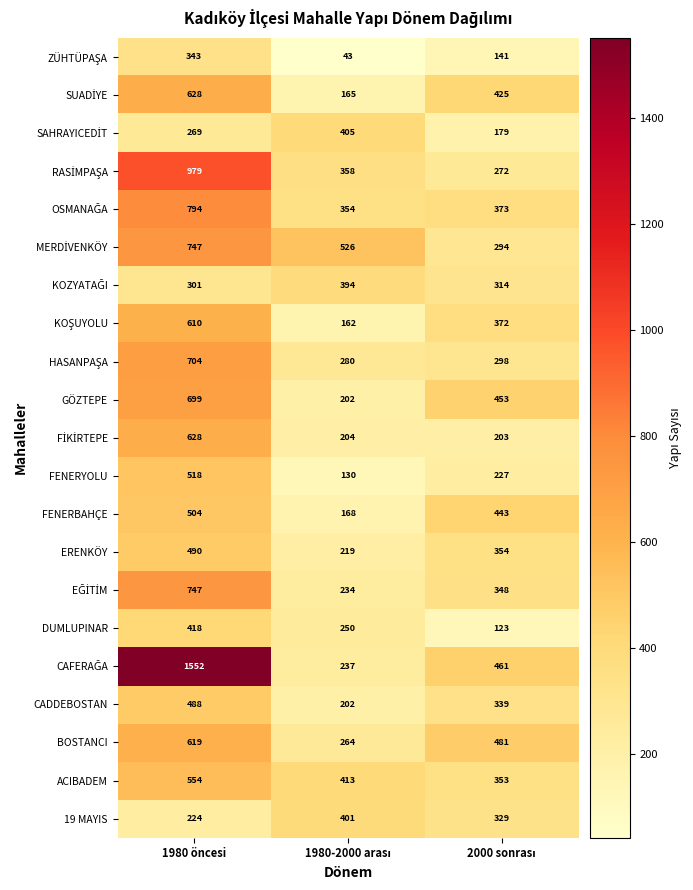

What is the total value across all series at 1980 öncesi?

12816